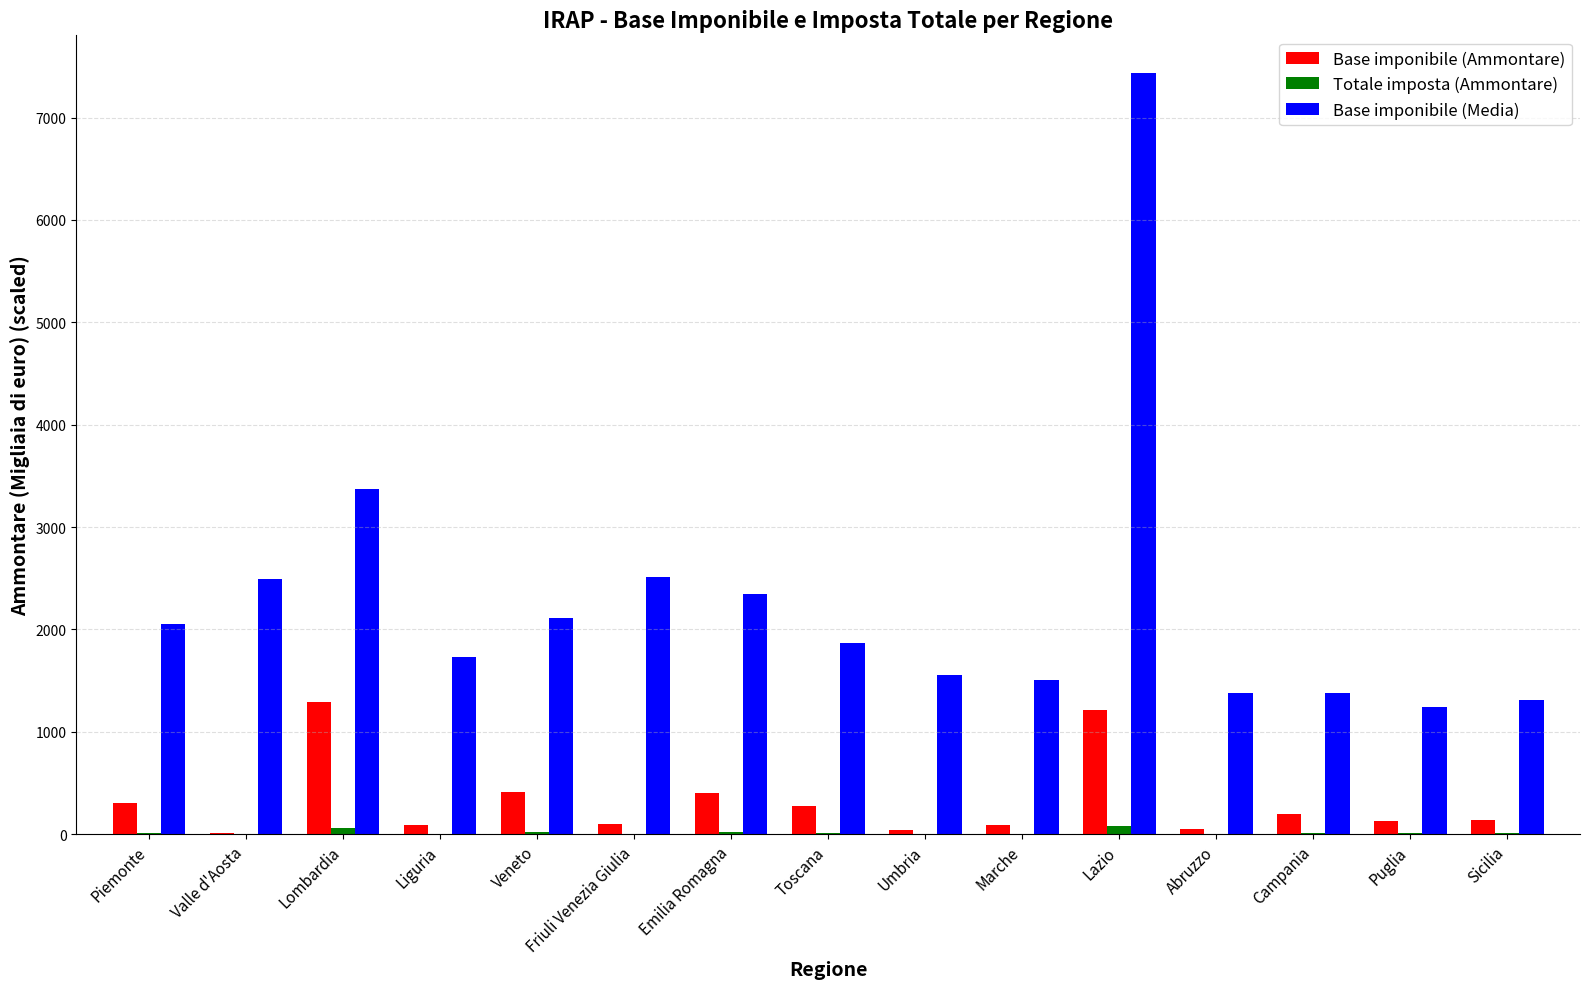

What is the sum of all Base imponibile (Ammontare) values?

4754.8